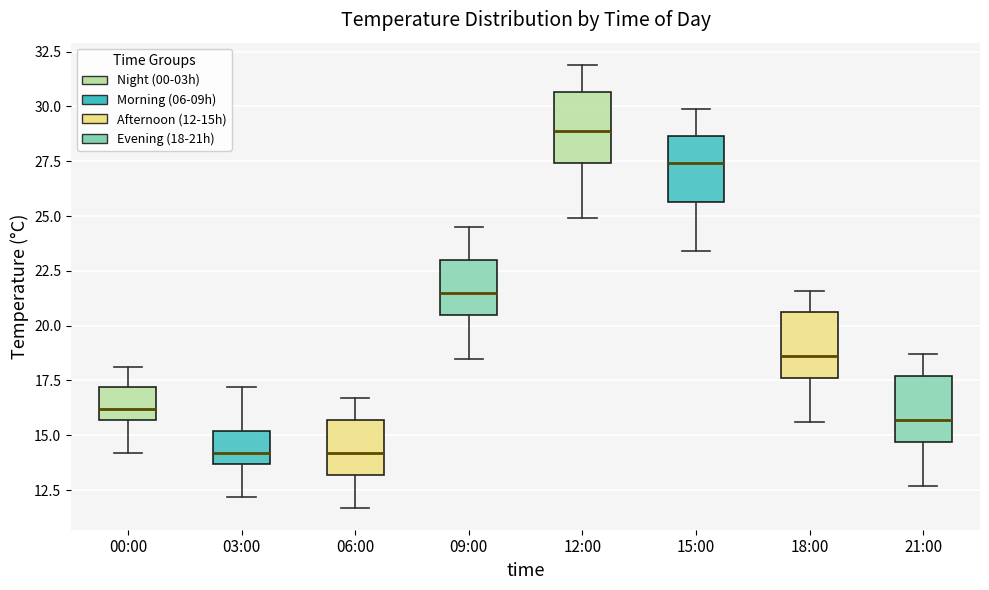

Where is the upper edge of the box for 18:00 on the y-axis? The values are not printed on the chart, so give them approximately, as read against the axis.

20.5